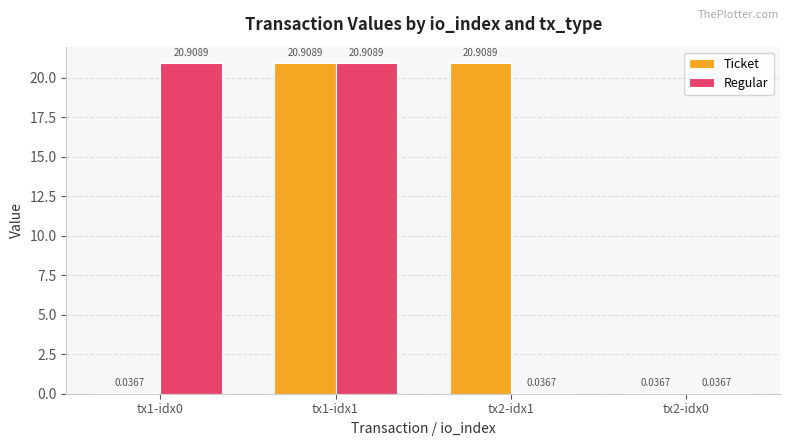

What is the maximum value for Regular?

20.9